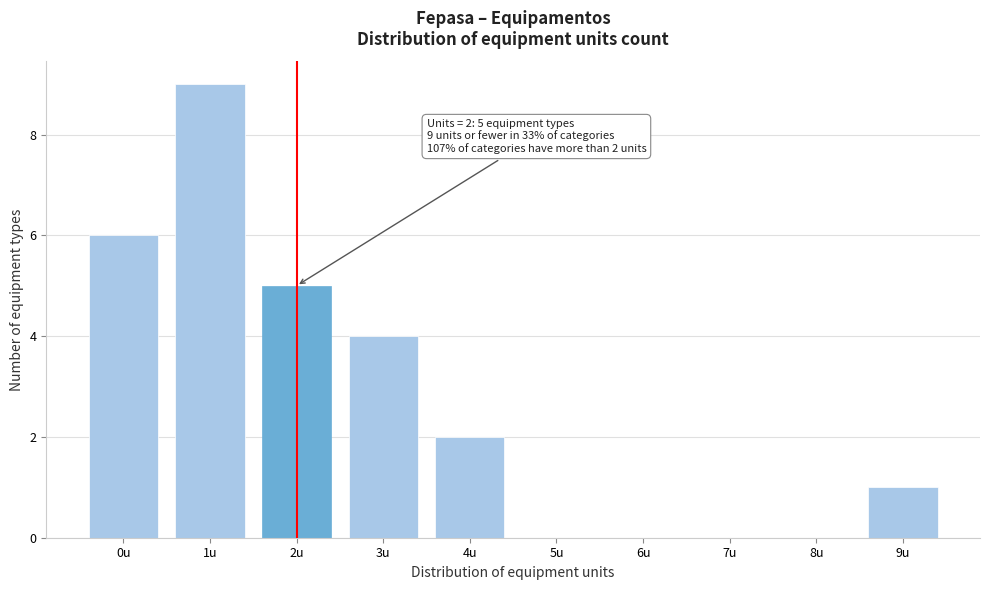

Reading left to right, transcribe all the data shown in this chart.

0u=6	1u=9	2u=5	3u=4	4u=2	5u=0	6u=0	7u=0	8u=0	9u=1